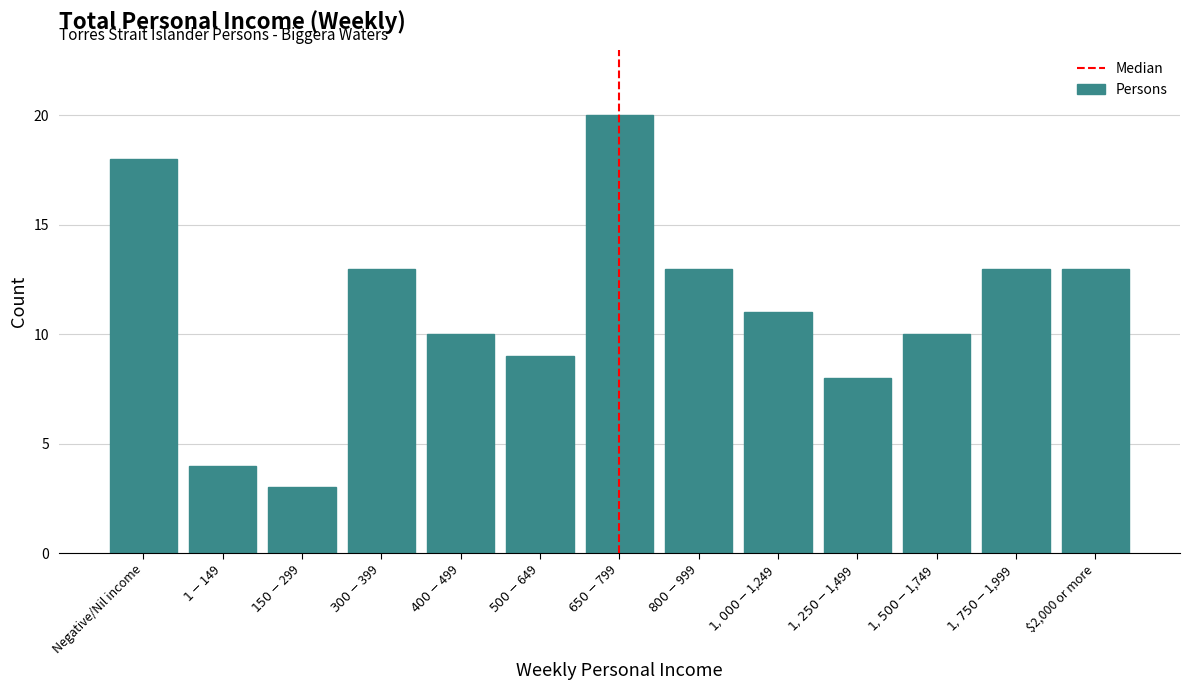

Reading left to right, extract all data points from this chart.

18	4	3	13	10	9	20	13	11	8	10	13	13